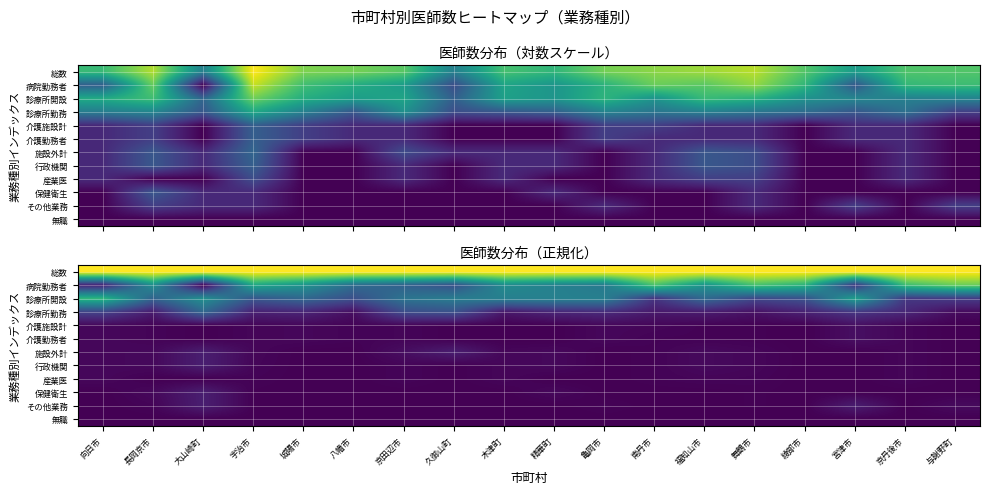

Where is 病院勤務者 nearest to the value 0?

大山崎町